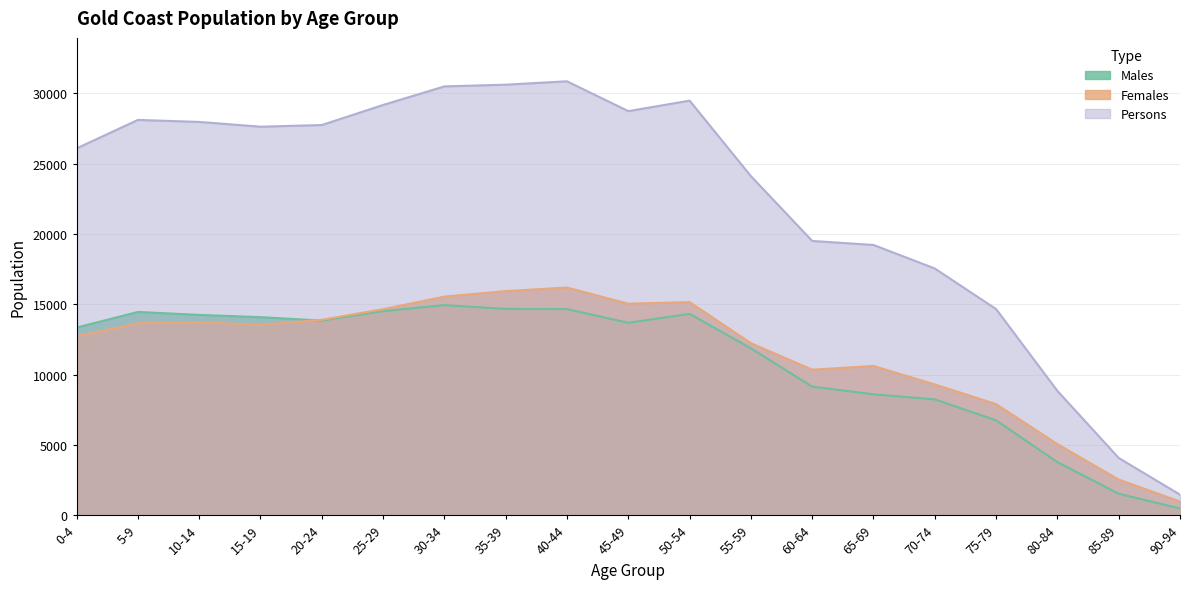

How many values in the Females series exceed 13538?

9